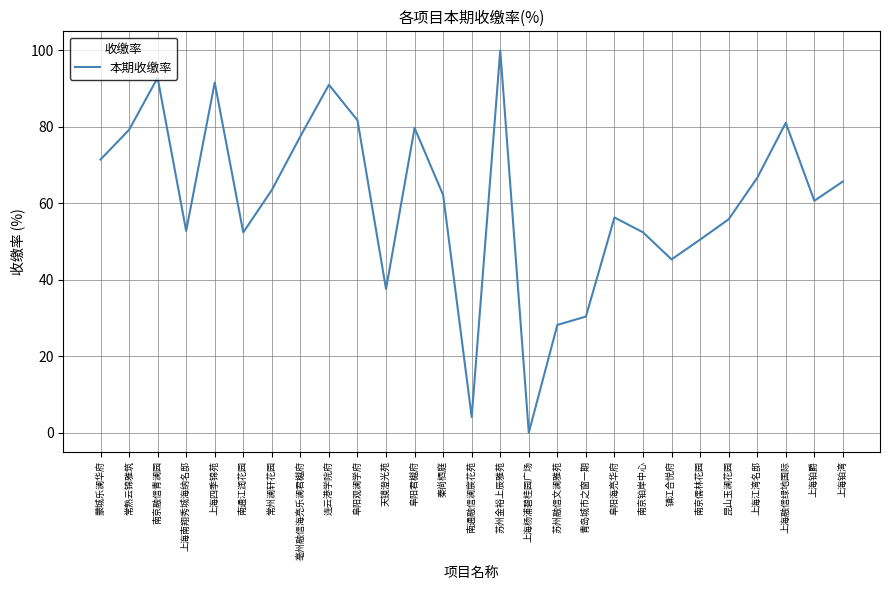

How many values are above zero?

26